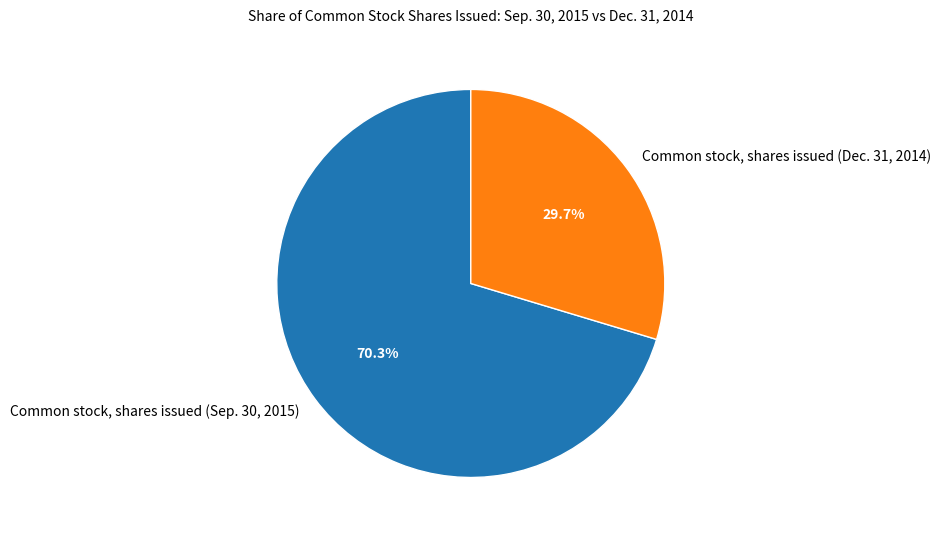

To the nearest percent, what percentage of the pie is Common stock, shares issued (Sep. 30, 2015)?

70%